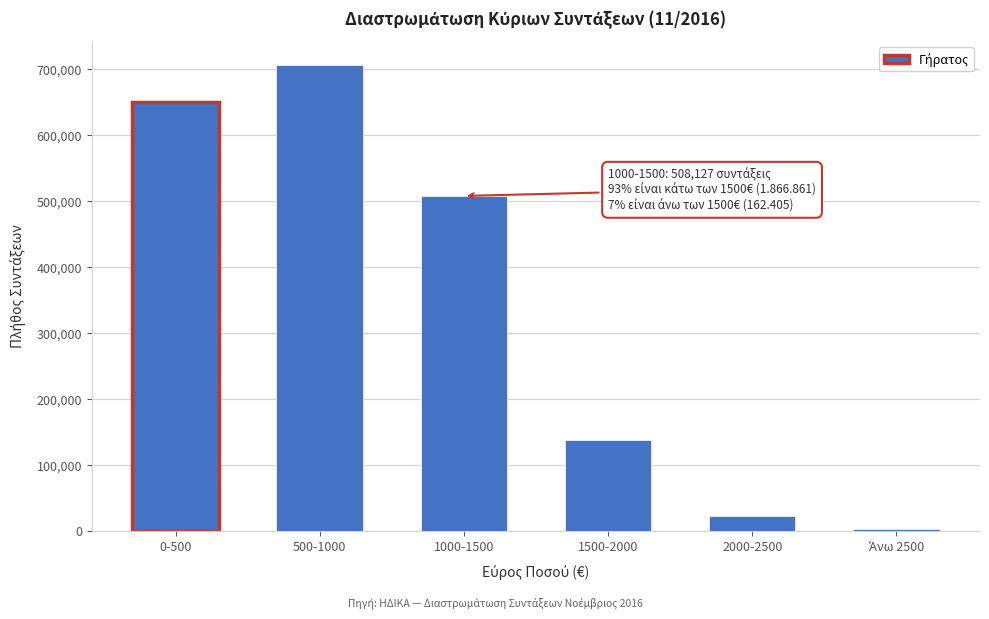

Reading right to left, transcribe all the data shown in this chart.

2380	22447	137578	508127	707409	651325